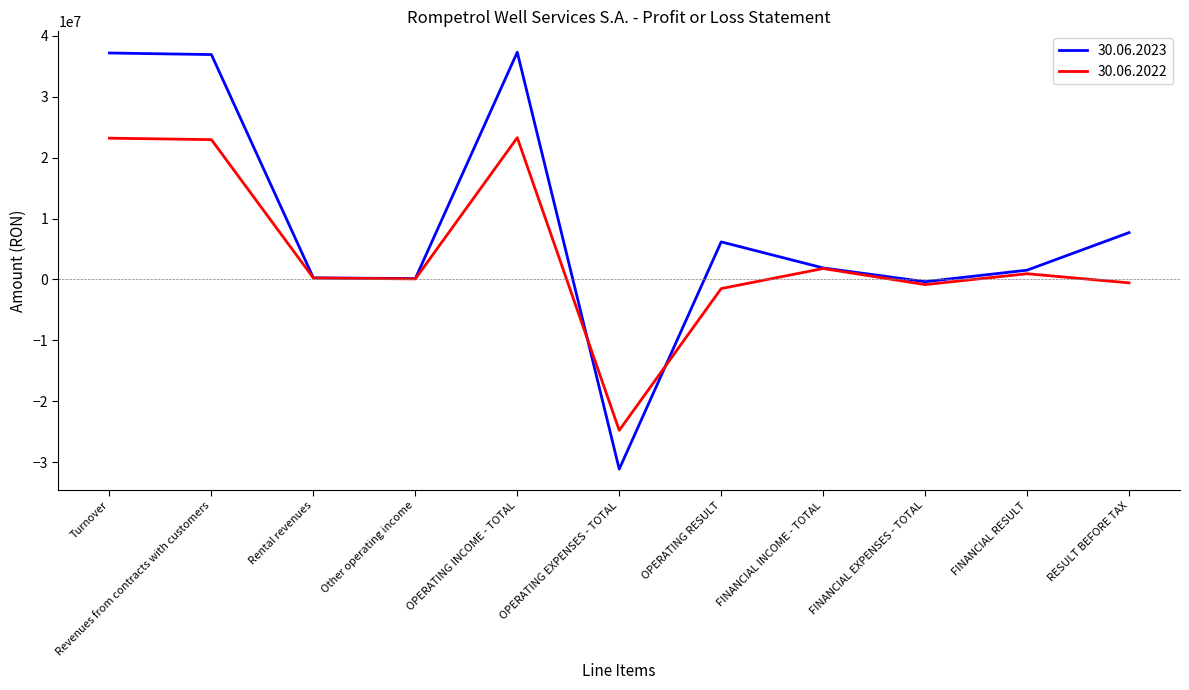

What is the lowest value of the 30.06.2022 series?

-24794748.0